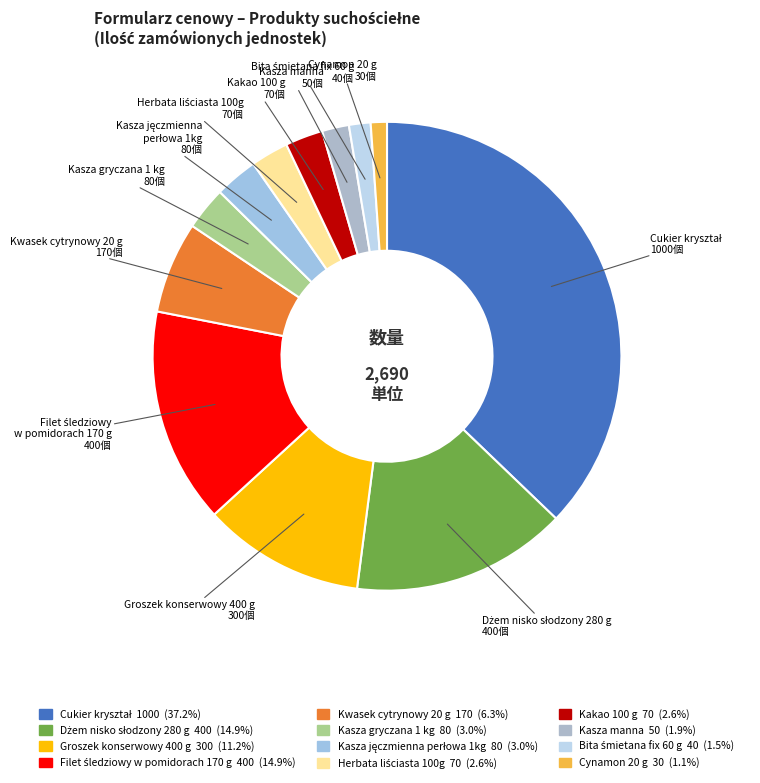

Is there any slice that represents more than half of the pie?

No